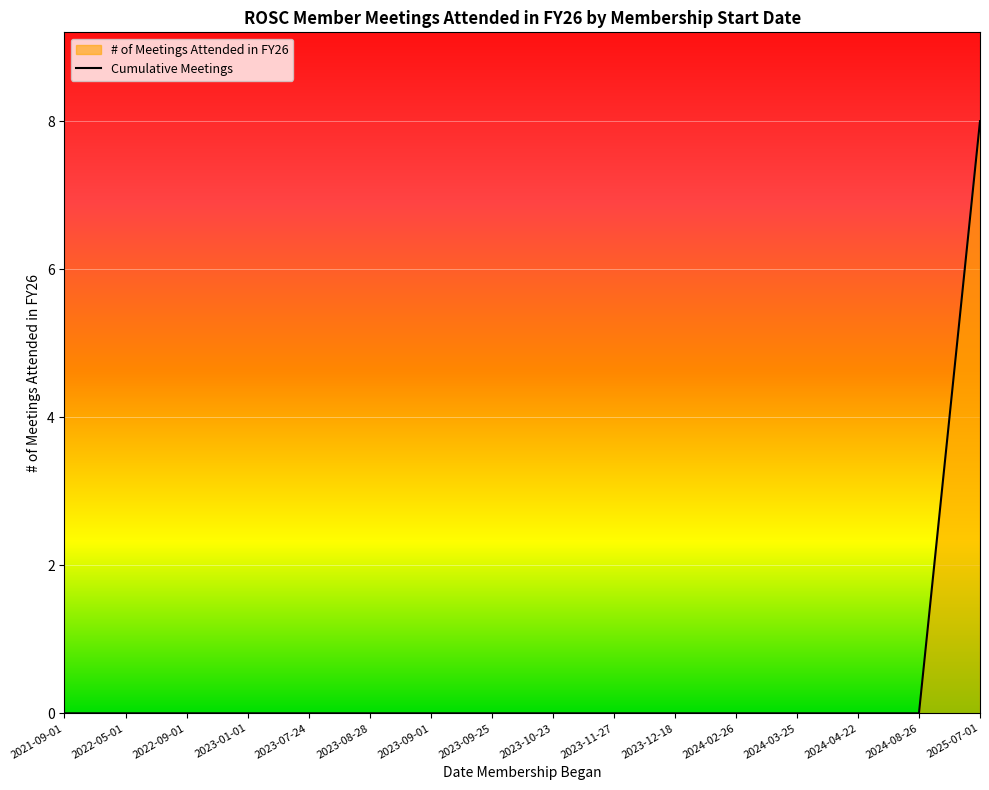

The chart shows a value of 0 at 2023-01-01. True or false?

True